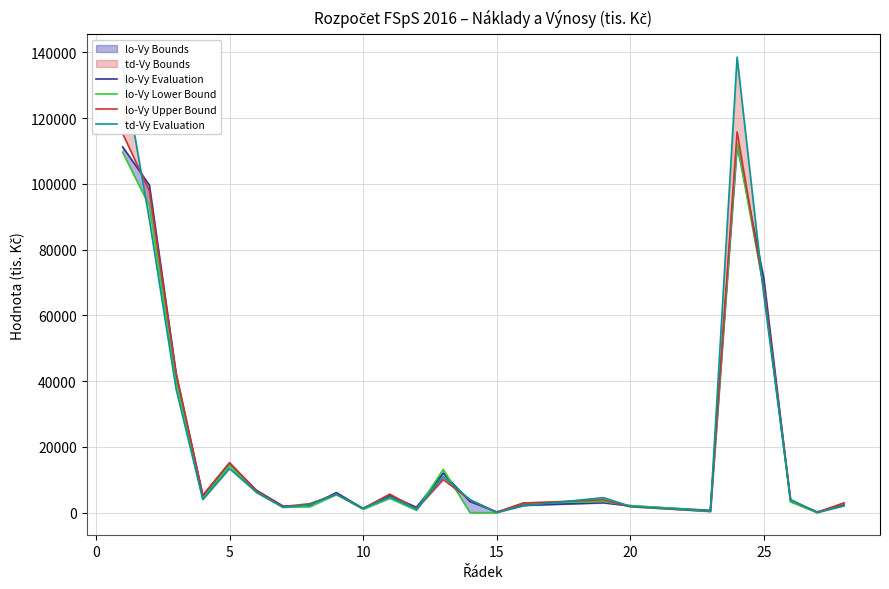

True or false: td-Vy Evaluation has more than 2 points higher than both neighbors.

True